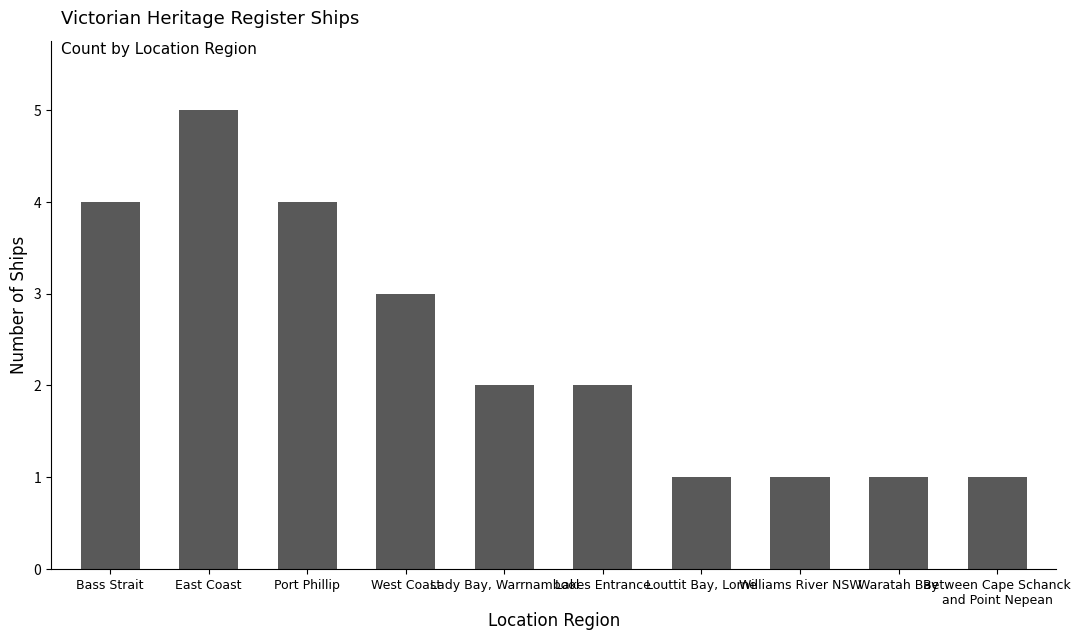

True or false: the data shows 2 at Waratah Bay.

False